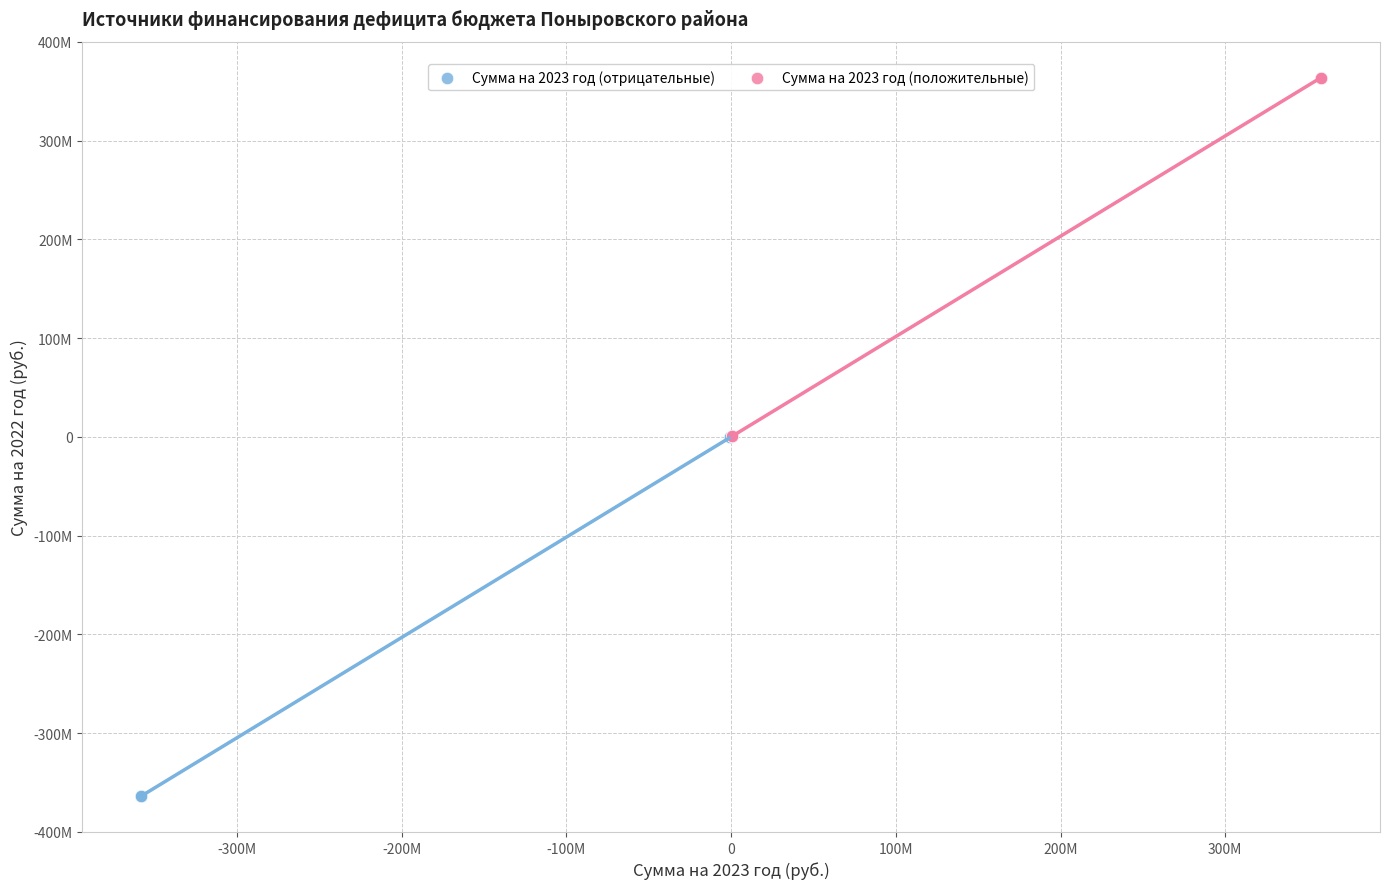

What are all the series names shown in the legend?

Сумма на 2023 год (отрицательные), Сумма на 2023 год (положительные)